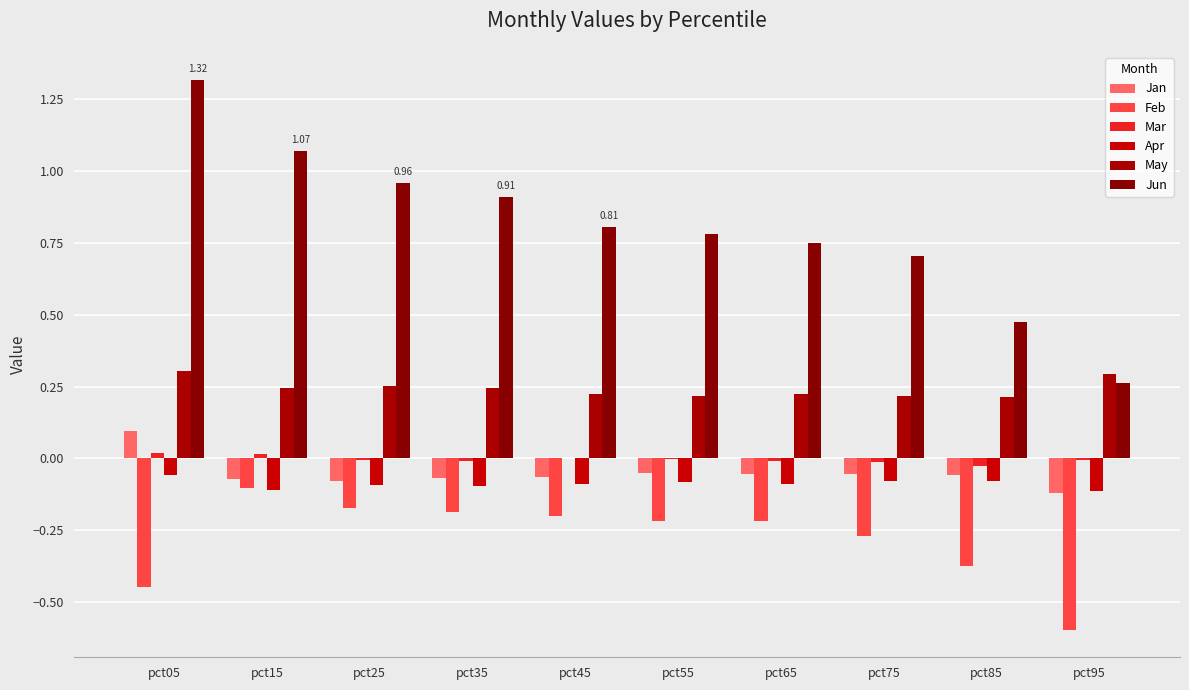

What are all the series names shown in the legend?

Jan, Feb, Mar, Apr, May, Jun